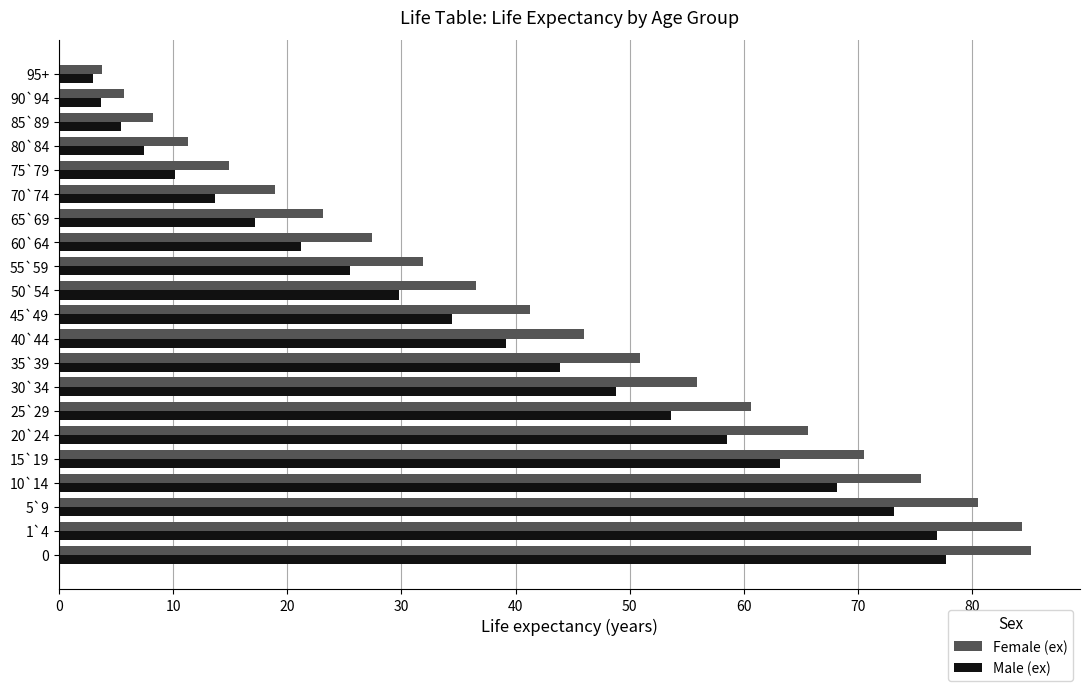

Rank the series by their maximum value, from lowest to highest.

Male (ex), Female (ex)